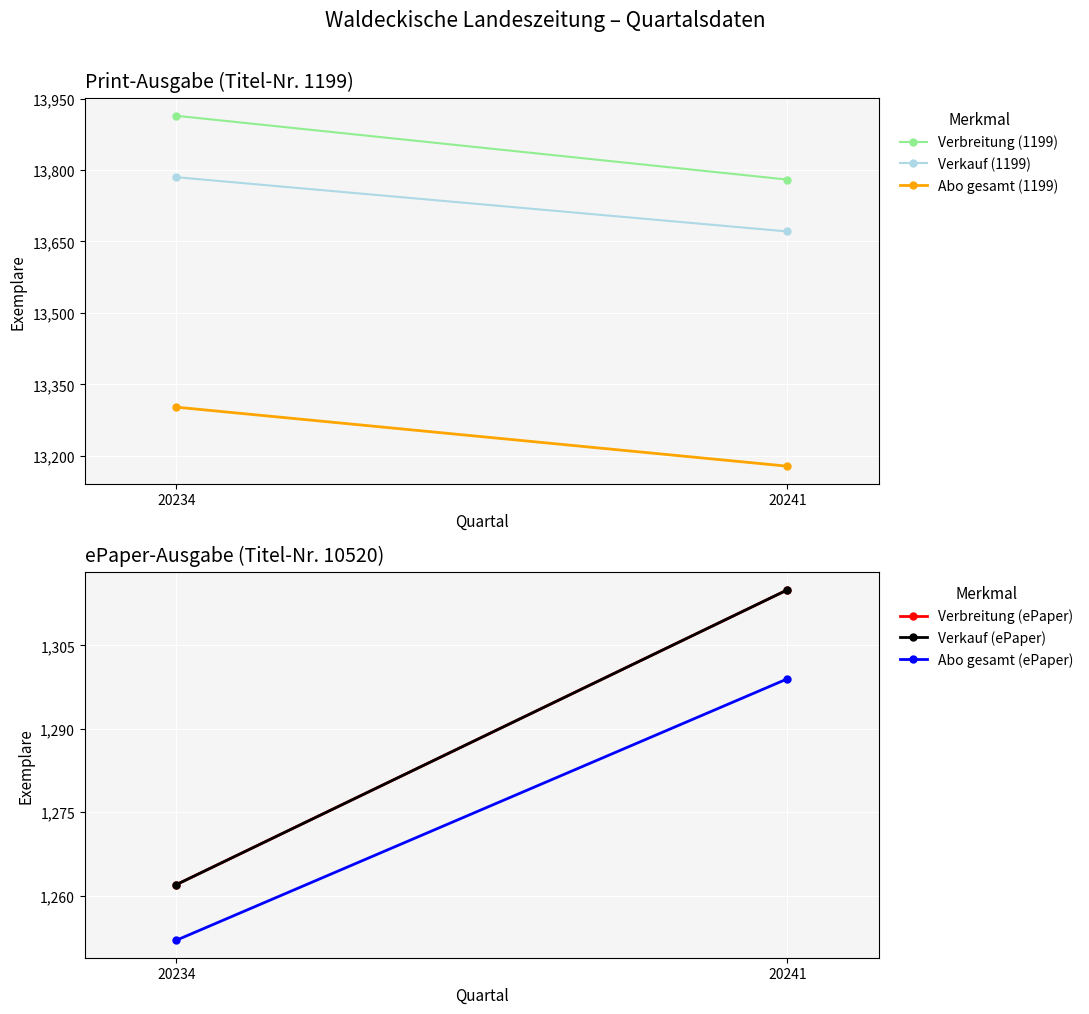

What are all the series names shown in the legend?

Verbreitung (1199), Verkauf (1199), Abo gesamt (1199), Verbreitung (ePaper), Verkauf (ePaper), Abo gesamt (ePaper)